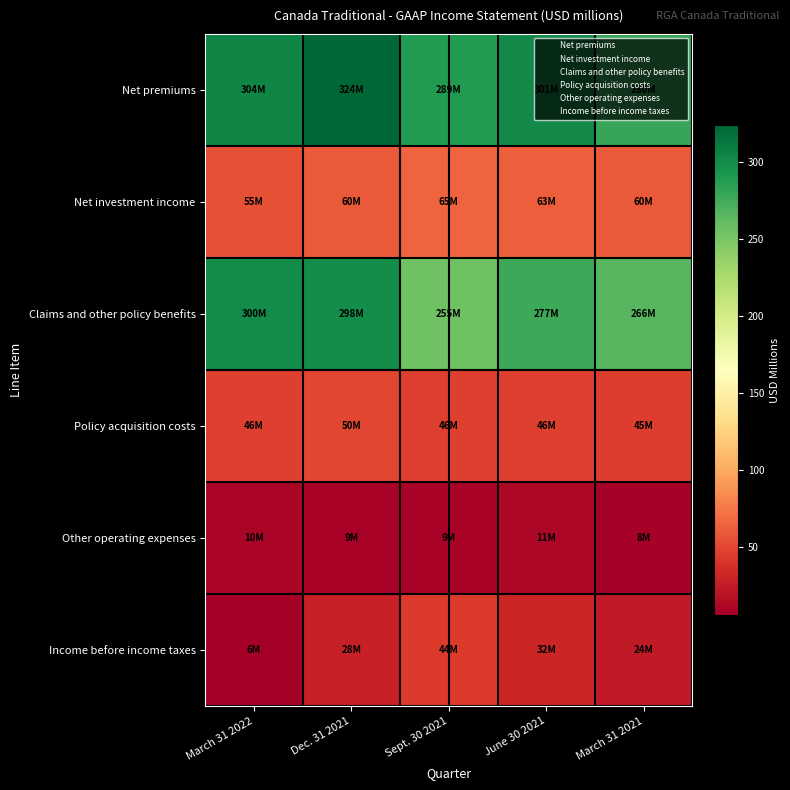

Which series has the largest range (max minus min)?

Claims and other policy benefits